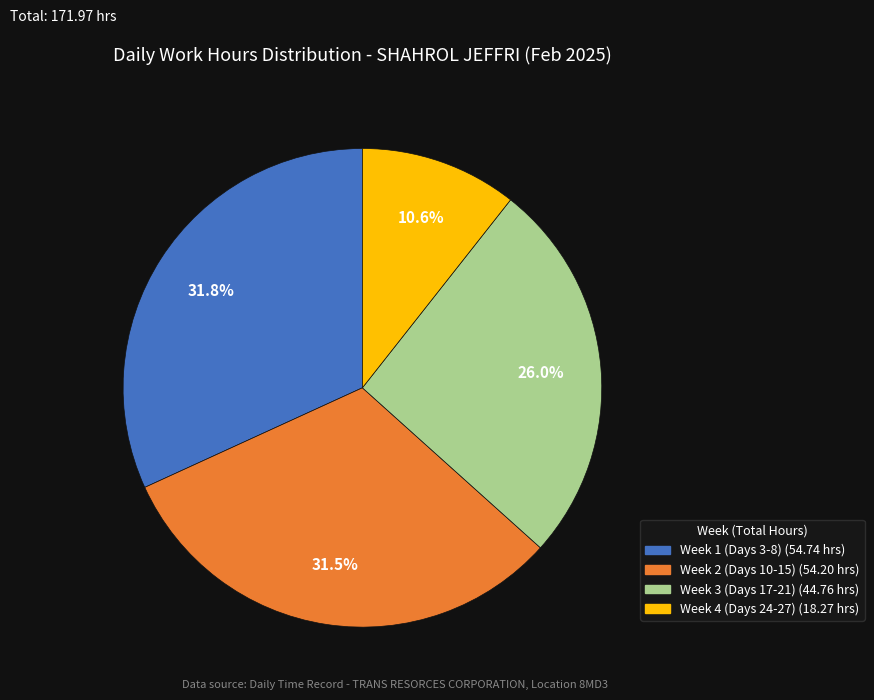

Does any single category account for the majority?

No